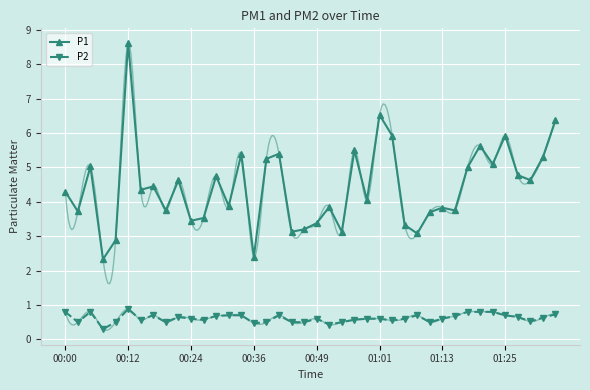

What is the difference between the P2 values at 36 and 29?

0.2